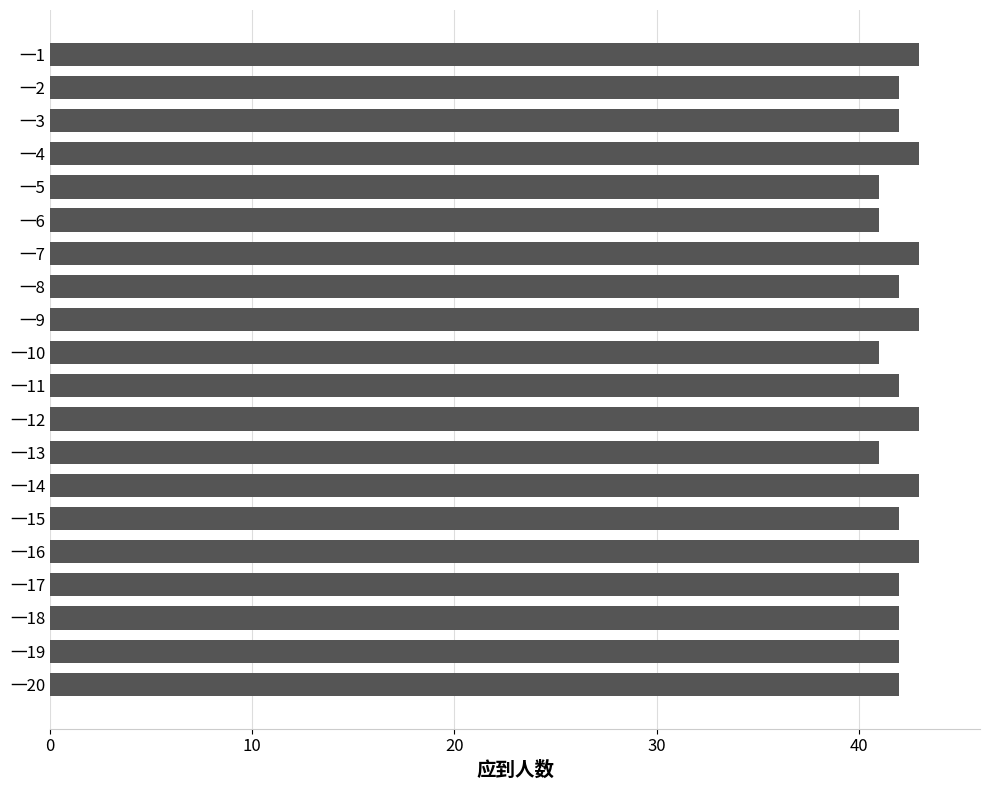

What is the change in value from 一10 to 一15?

+1